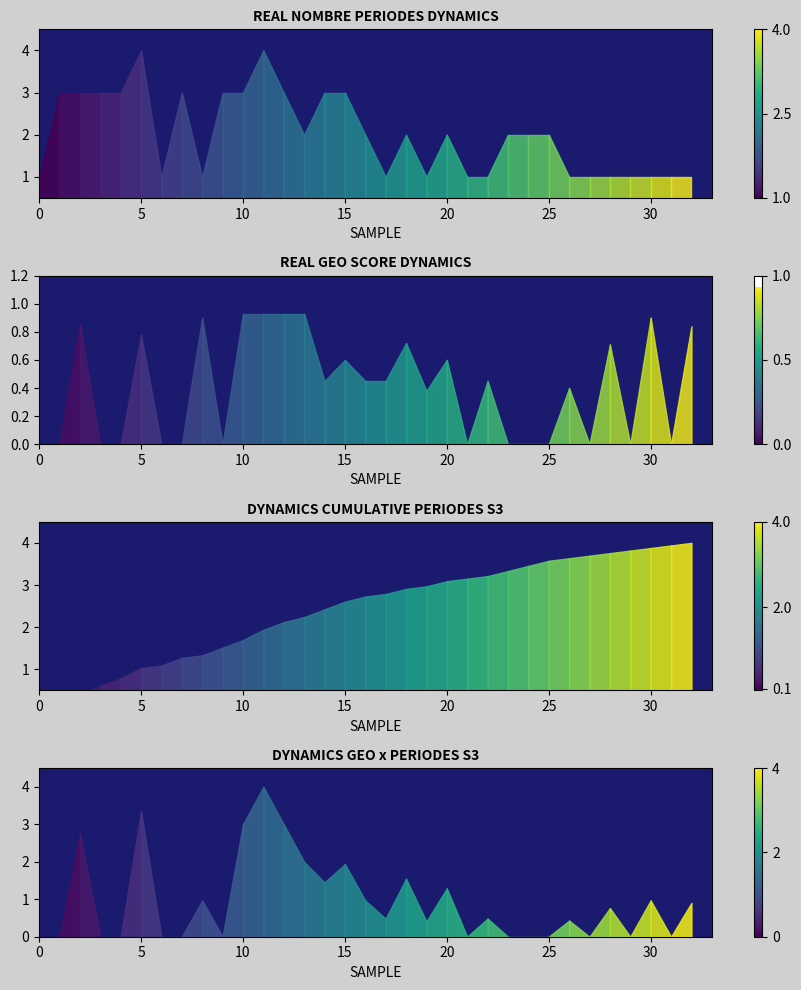

True or false: nombrePeriodesEtablissement and cumulative nombrePeriodes intersect in this chart.

True